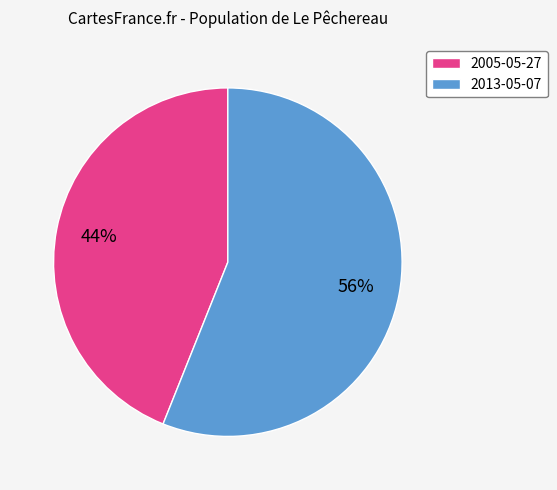

How many segments does this pie chart have?

2